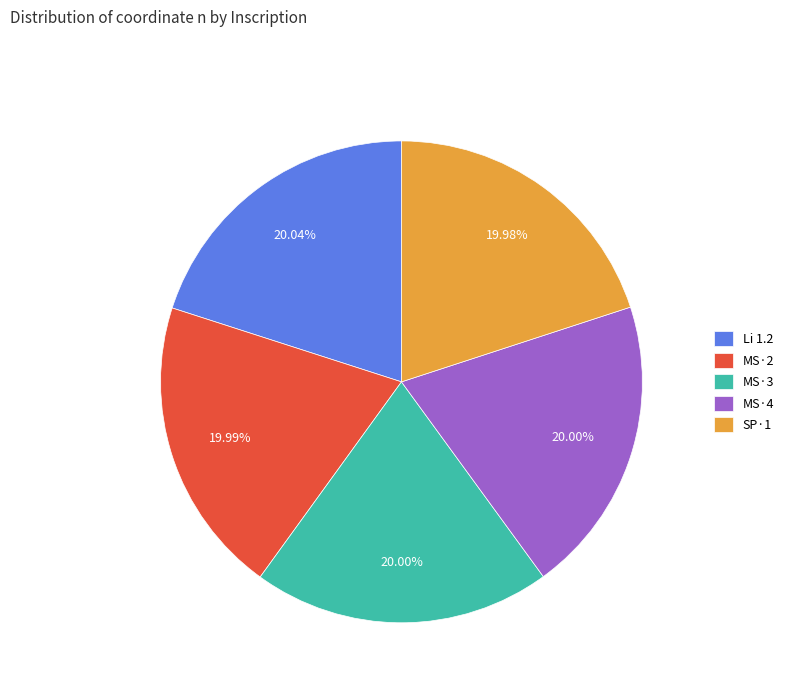

To the nearest percent, what percentage of the pie is MS·3?

20%